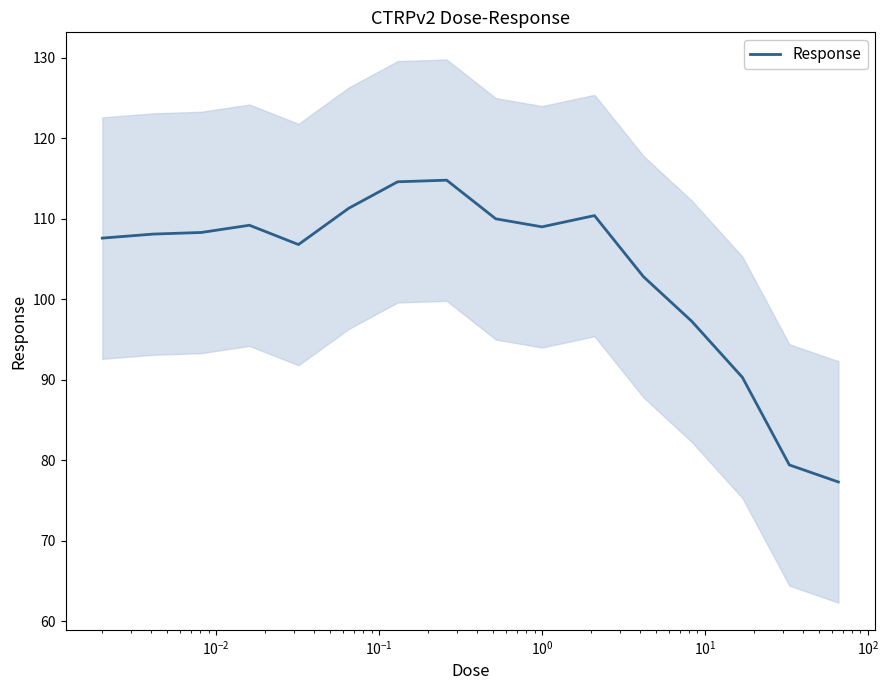

What is the minimum value for Response?

77.3